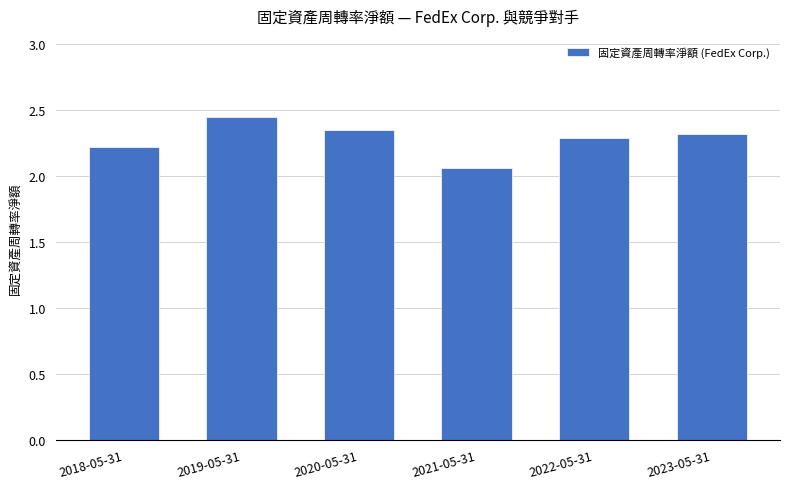

What is the sum of all values?

13.7